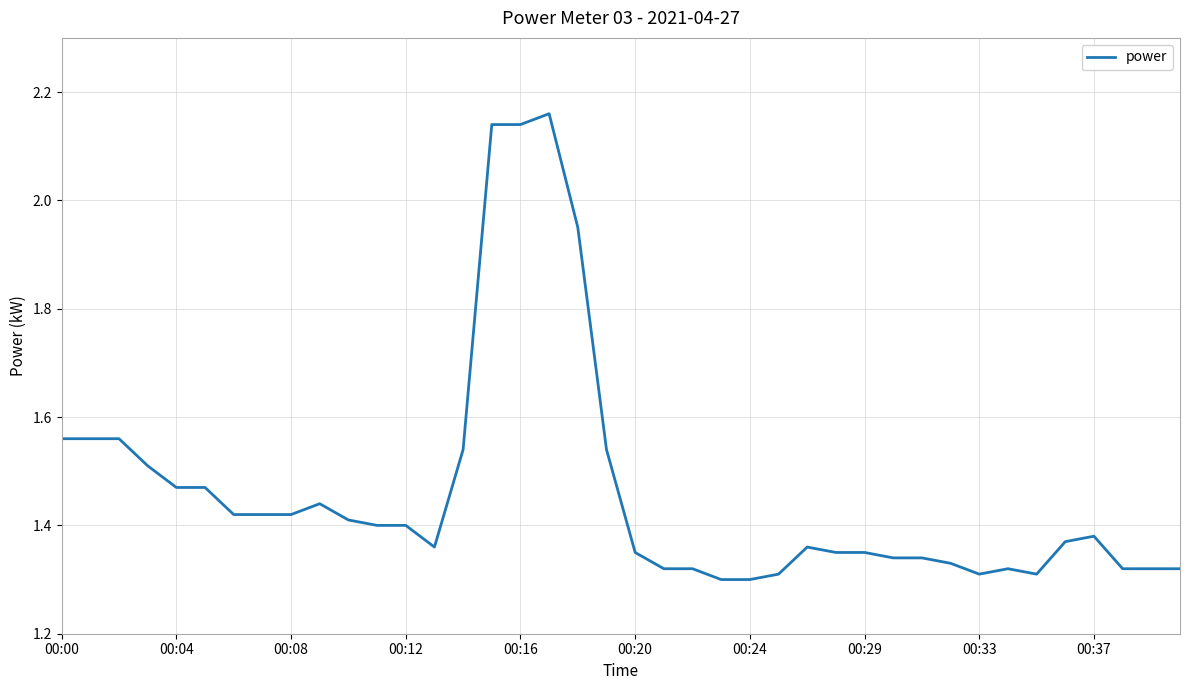

What is the difference between the maximum and minimum values?

0.9